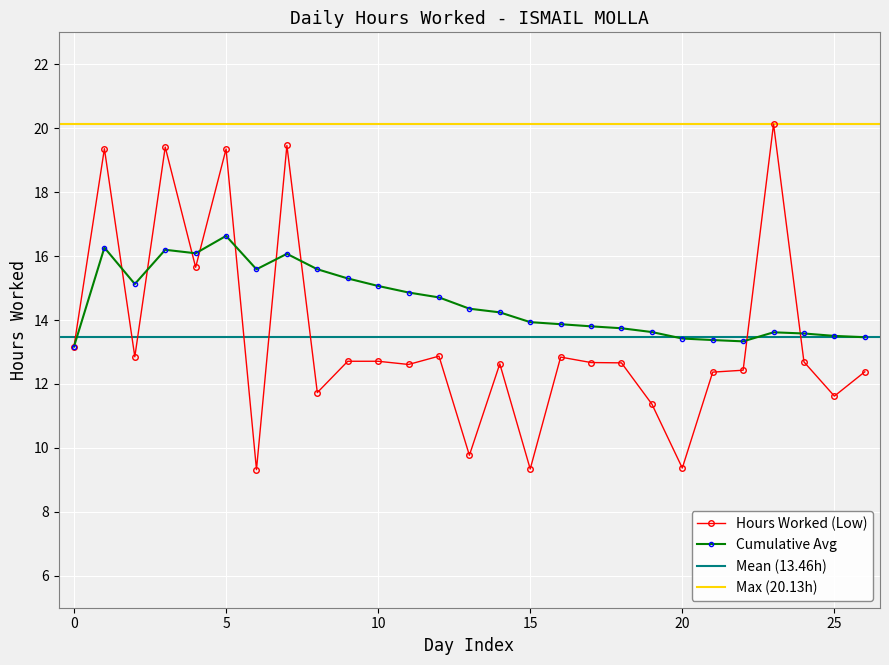

What is the label of the 7th point from the right?

20